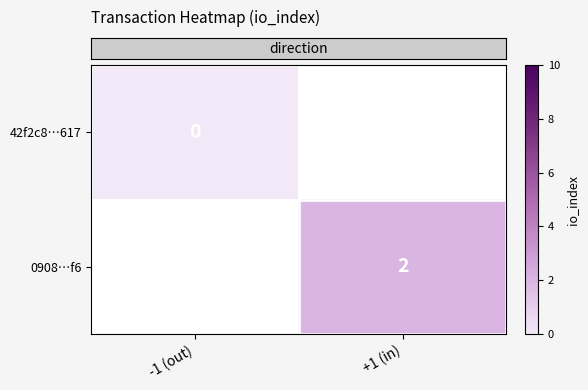

At how many categories does at least one series exceed 1?

1